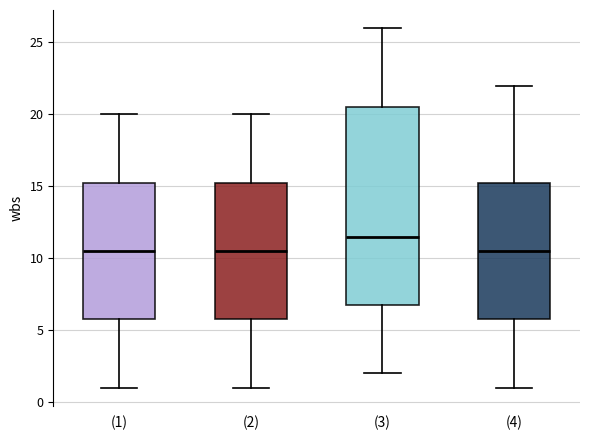

Comparing the boxes themselves (not the whiskers), which one is the tallest?

(3)